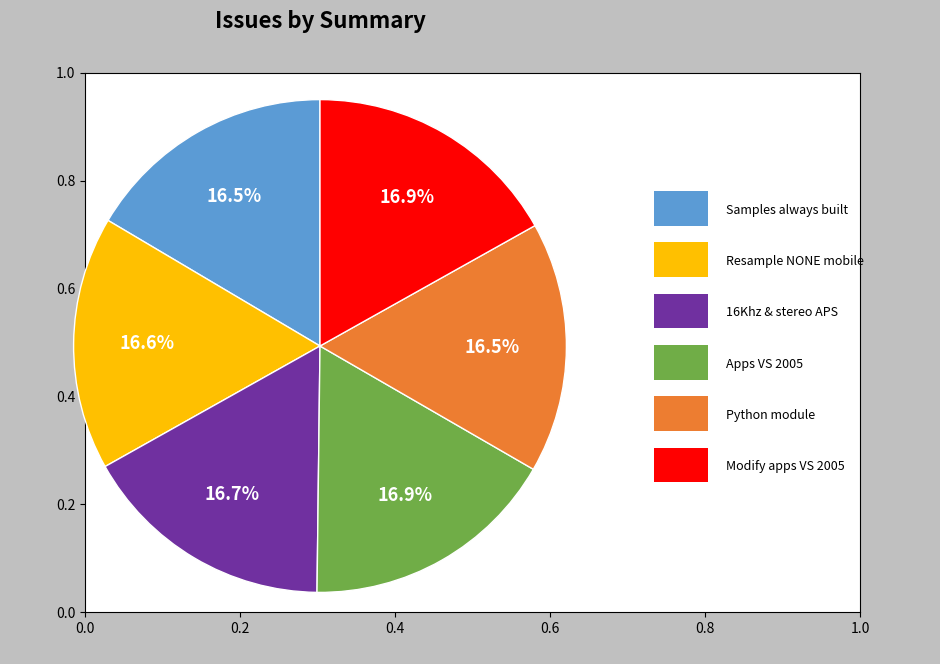

Is there a majority slice in this chart?

No